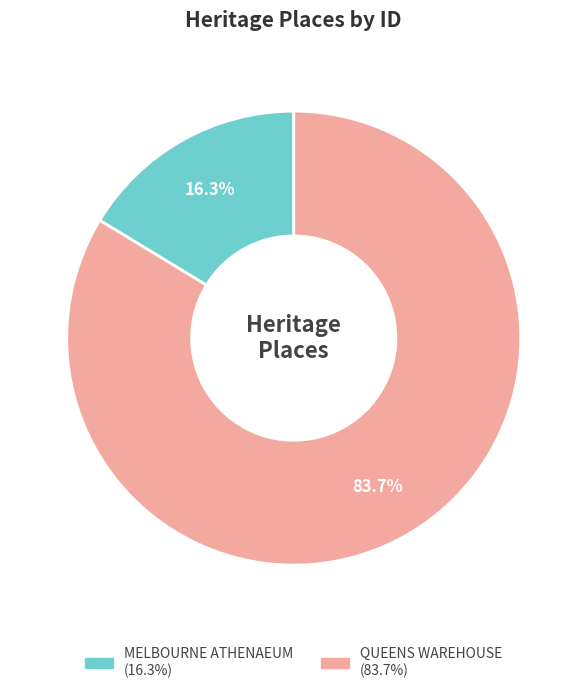

Is it true that QUEENS WAREHOUSE is 92% of the pie?

False